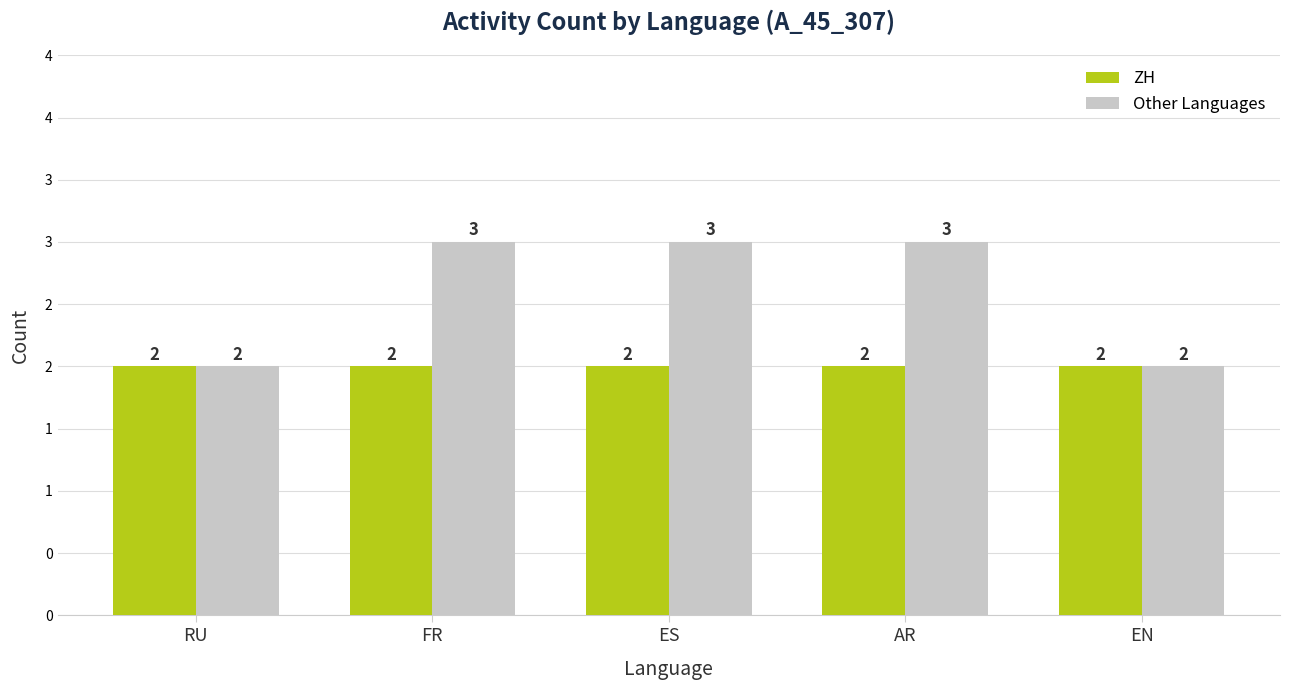

What position from the right is ES?

3